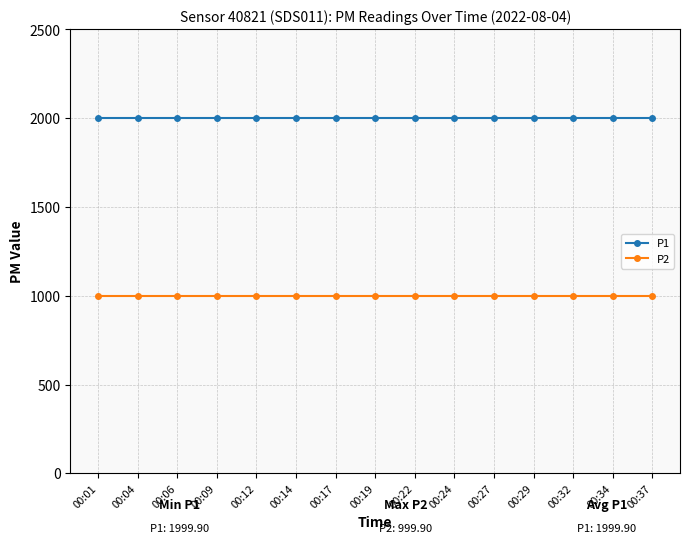

What is the value of the P1 point at the 8th from the left?

1999.9